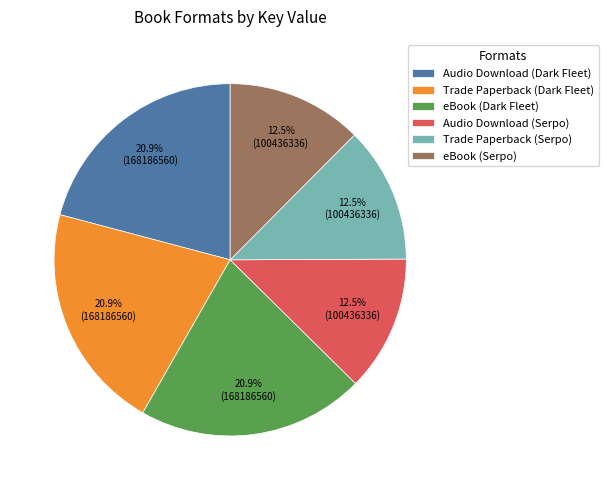

Is Audio Download (Dark Fleet) the majority of the pie?

No